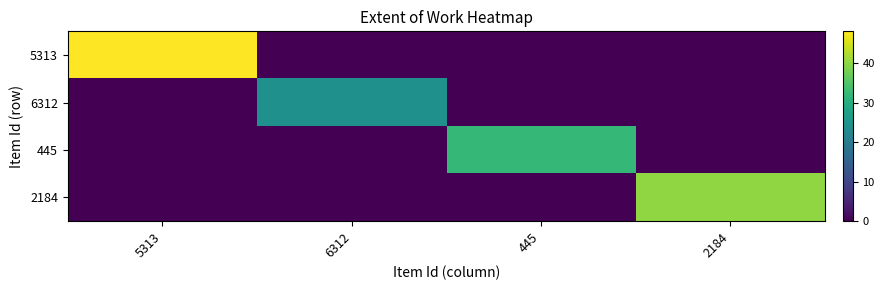

Rank the series by their maximum value, from highest to lowest.

5313, 2184, 445, 6312